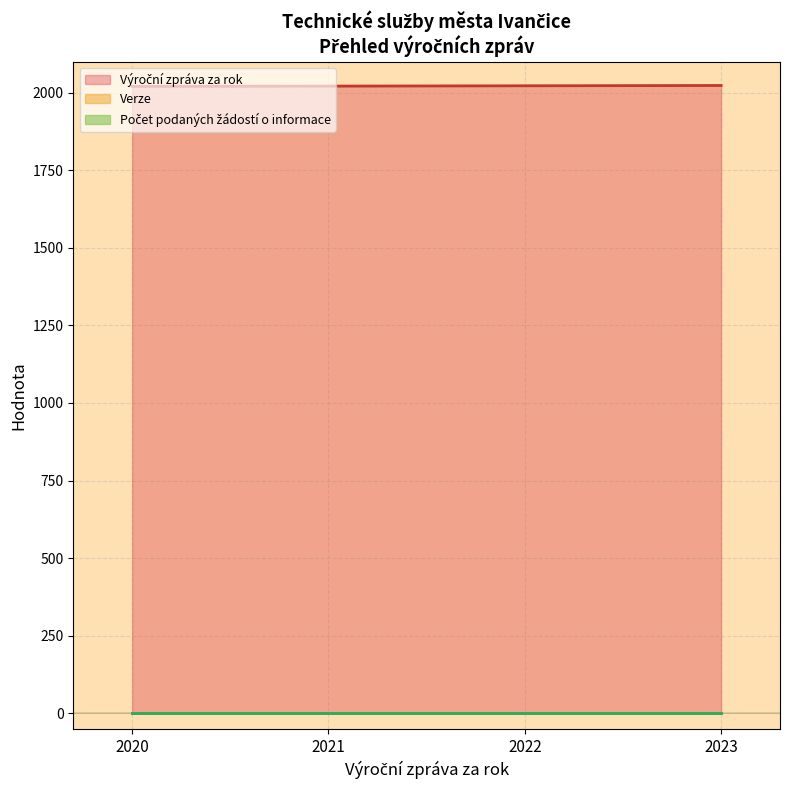

What is the sum of the Verze values at 2021 and 2023?

2